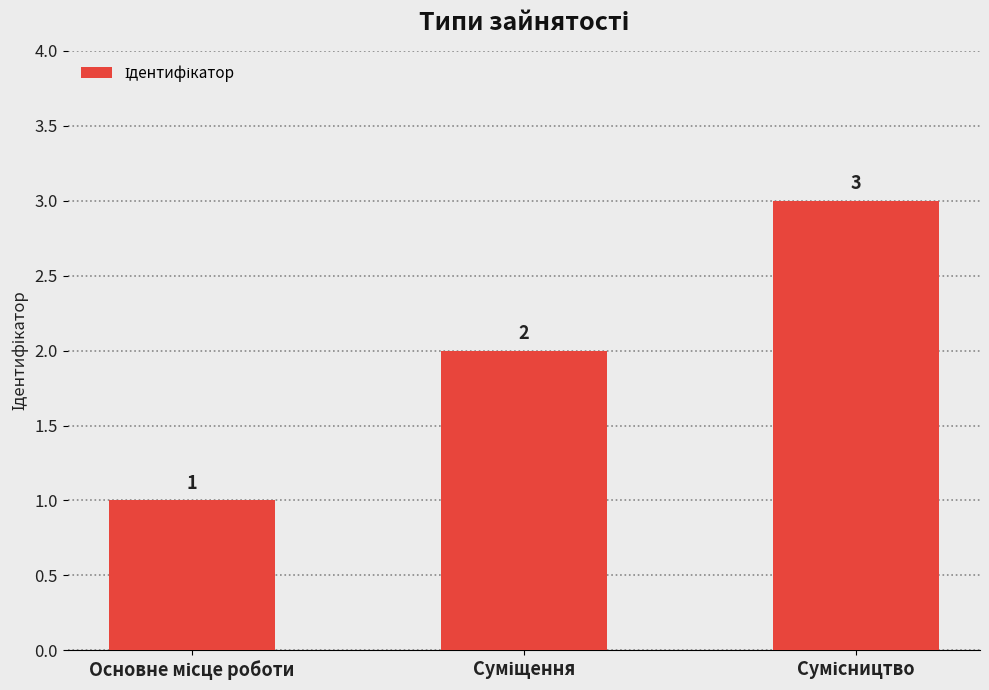

Count the values in the range 1 to 3.

3